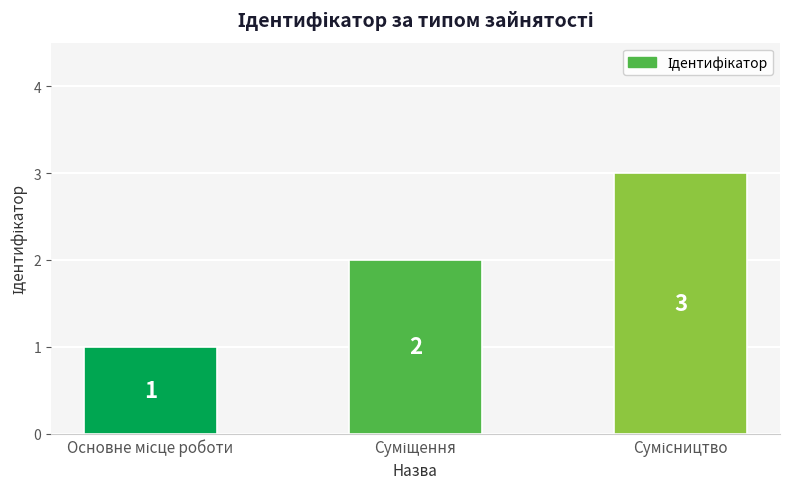

What is the value of the 3rd bar from the left?

3